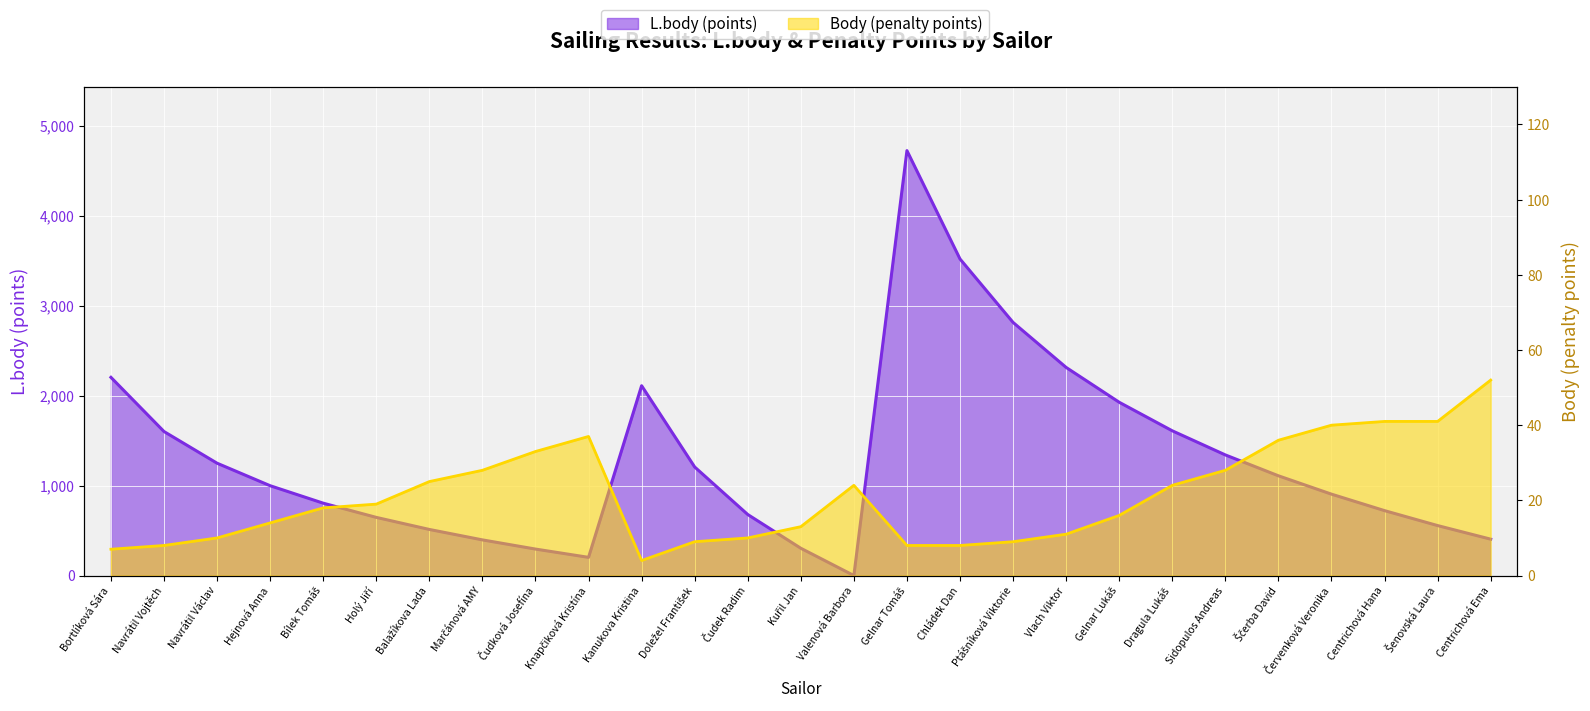

Is it true that Body (penalty) equals 75 at Centrichová Ema?

False